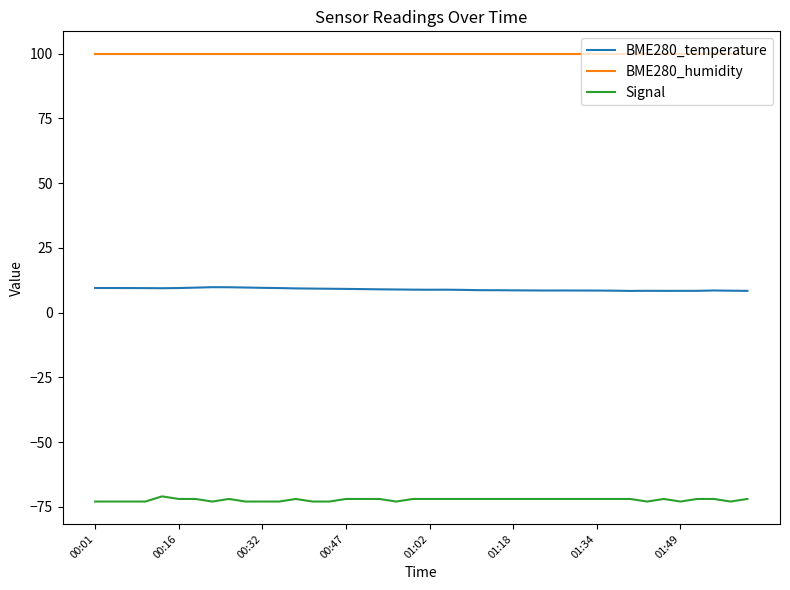

Which series has the largest total across all categories?

BME280_humidity